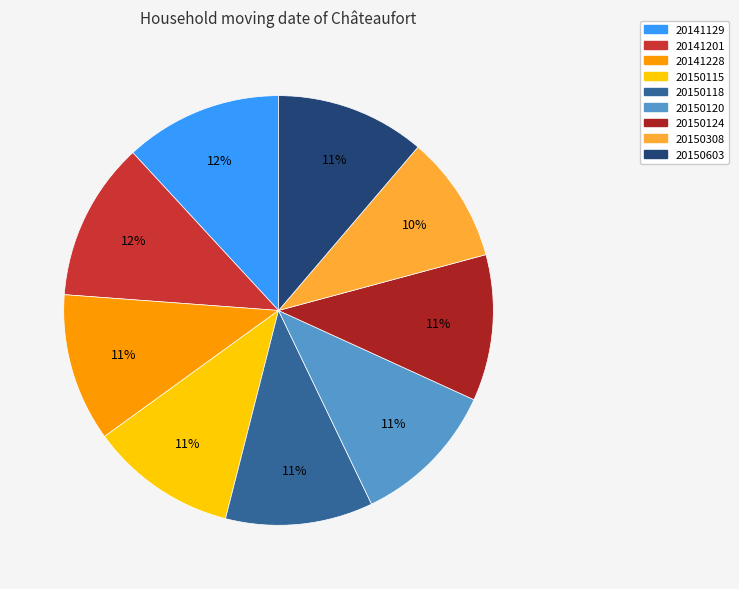

Count the number of slices in the pie.

9